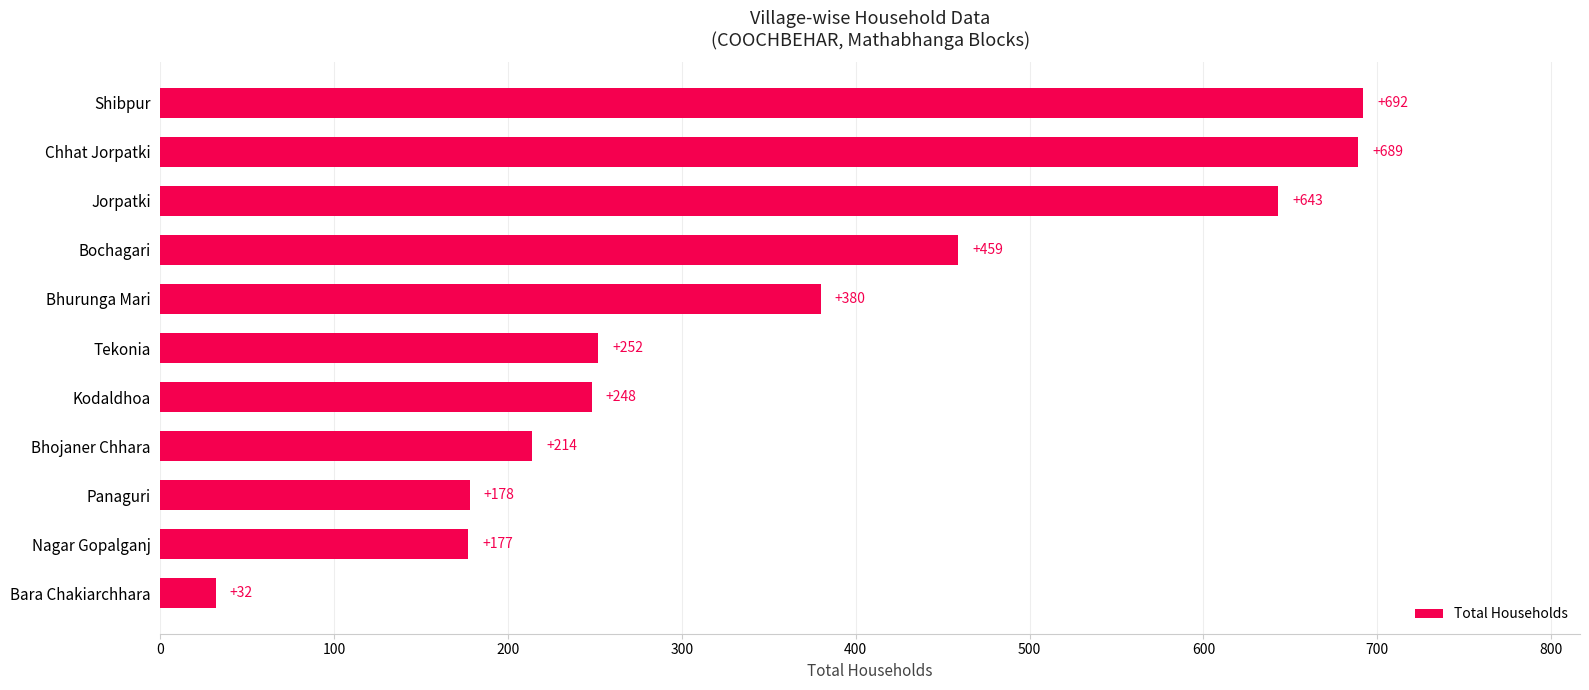

Count the number of data series in this chart.

1